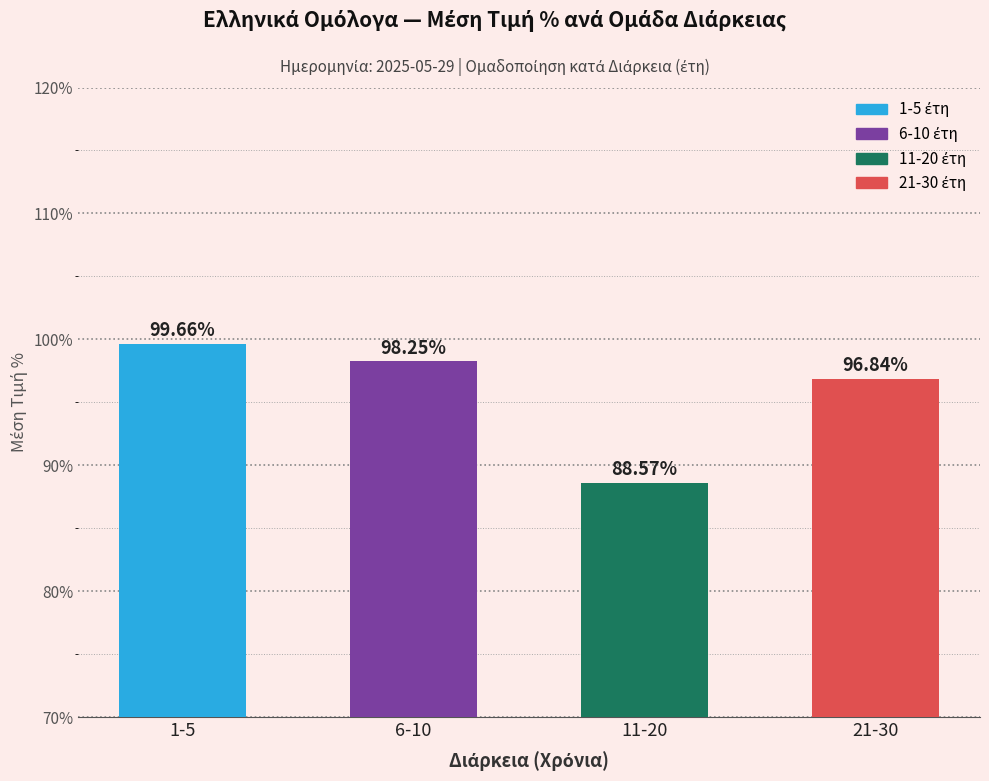

List the labels in order of value, smallest first.

11-20, 21-30, 6-10, 1-5